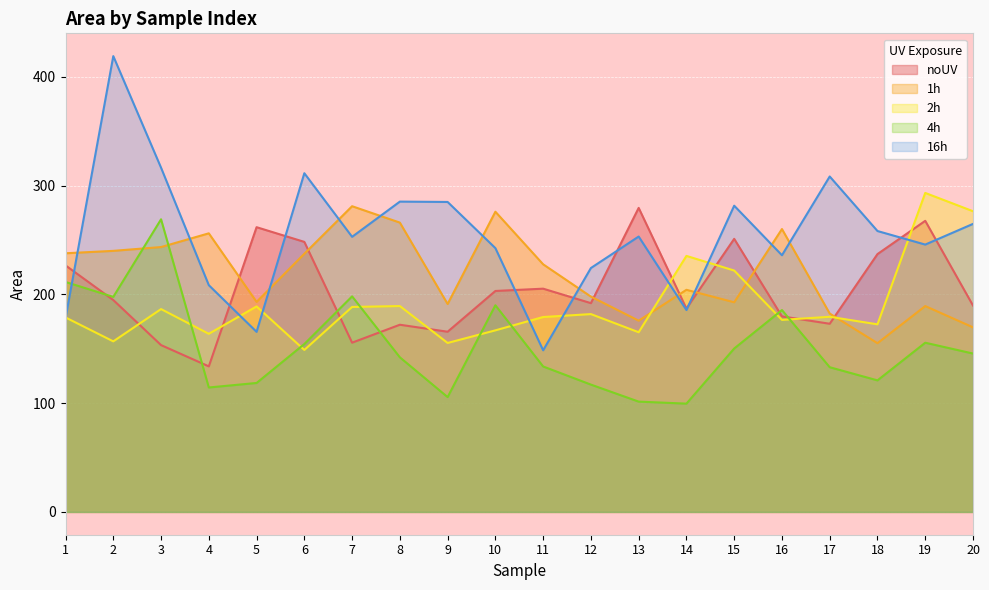

In 16h, how many points are lower than both neighbors (excluding endpoints)?

6